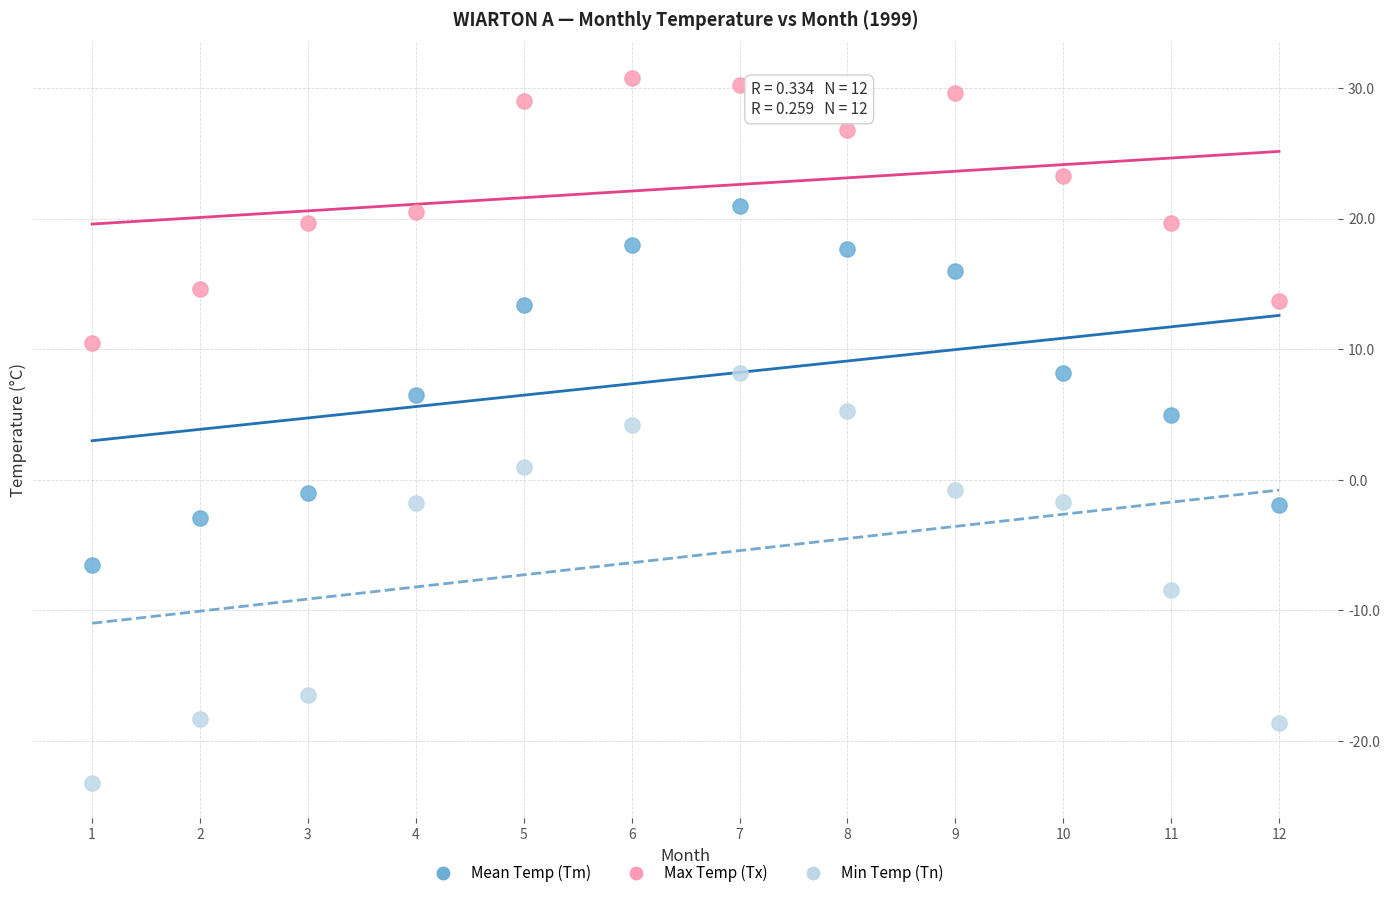

Which series reaches the maximum Y coordinate?

Max Temp (Tx)